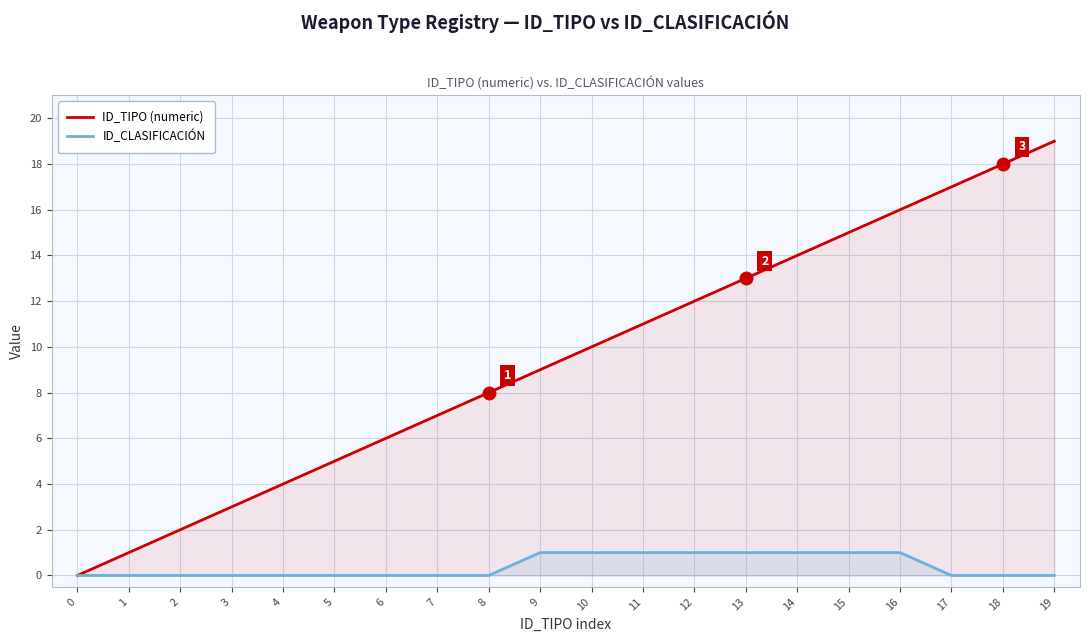

What is the difference between the ID_TIPO (numeric) values at 8 and 6?

2